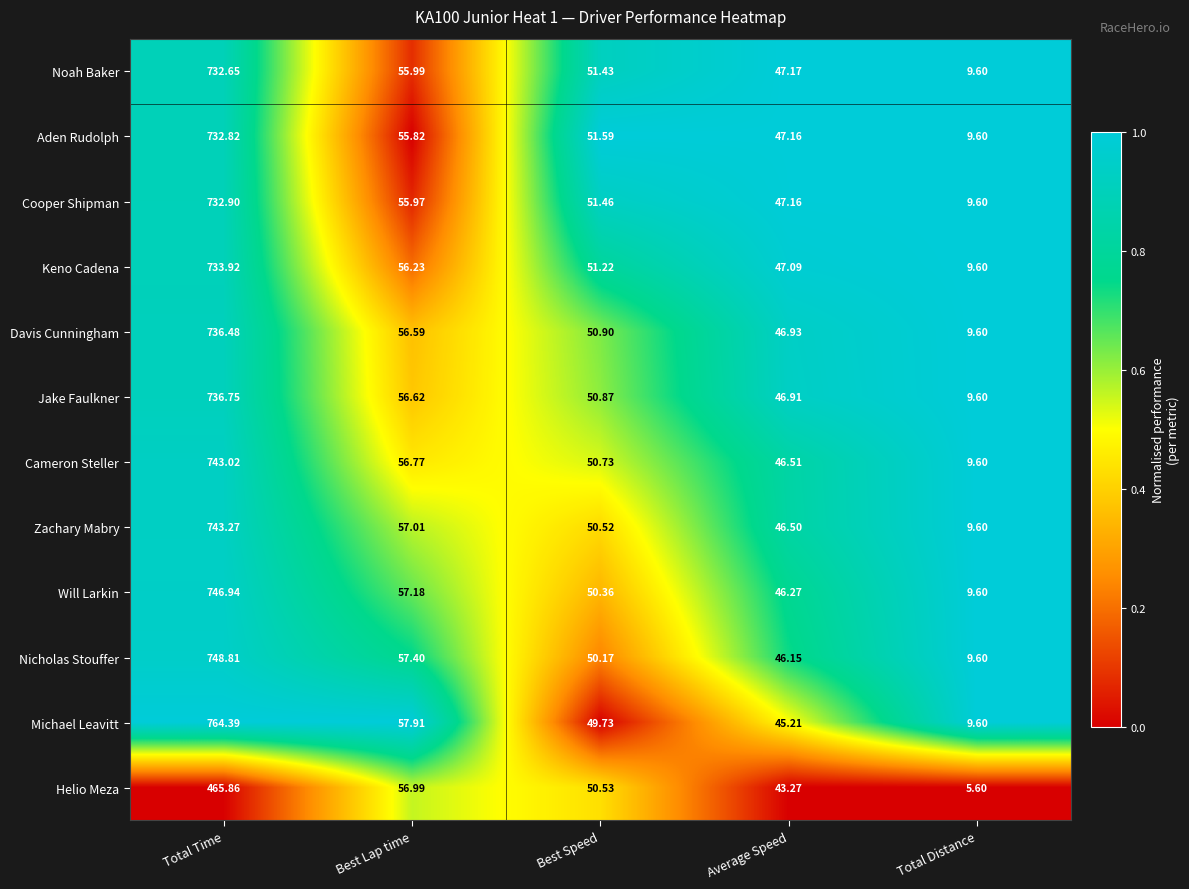

Which series has the largest total across all categories?

Michael Leavitt